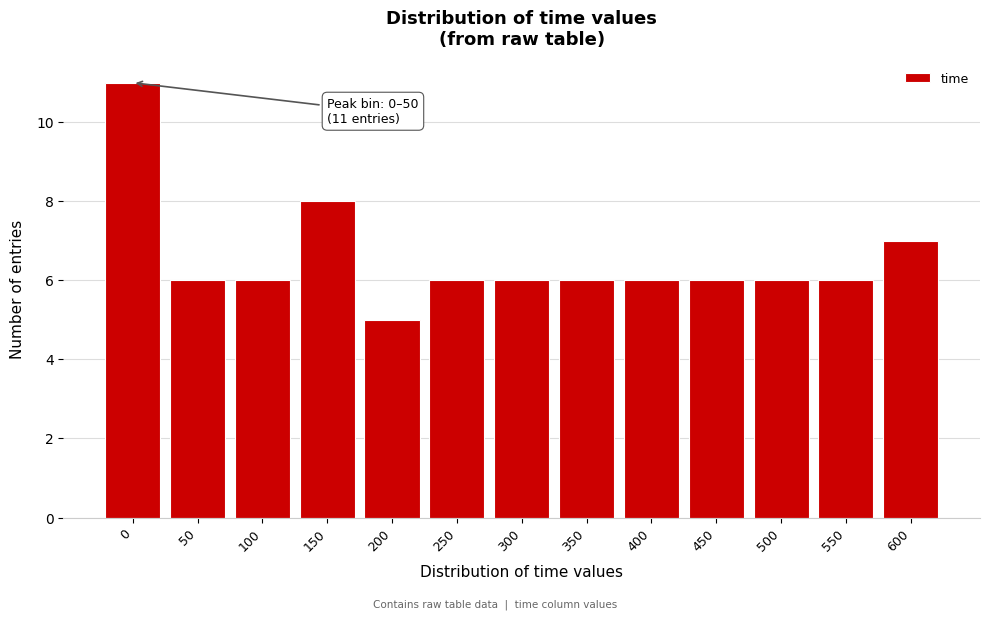

Reading right to left, transcribe all the data shown in this chart.

7	6	6	6	6	6	6	6	5	8	6	6	11